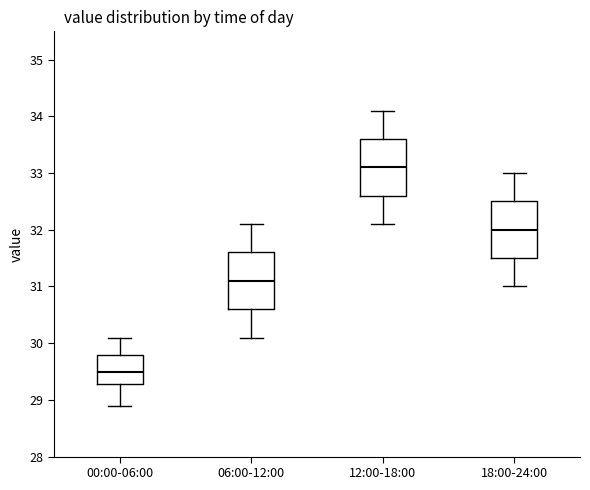

Which box has the lowest median line?

00:00-06:00